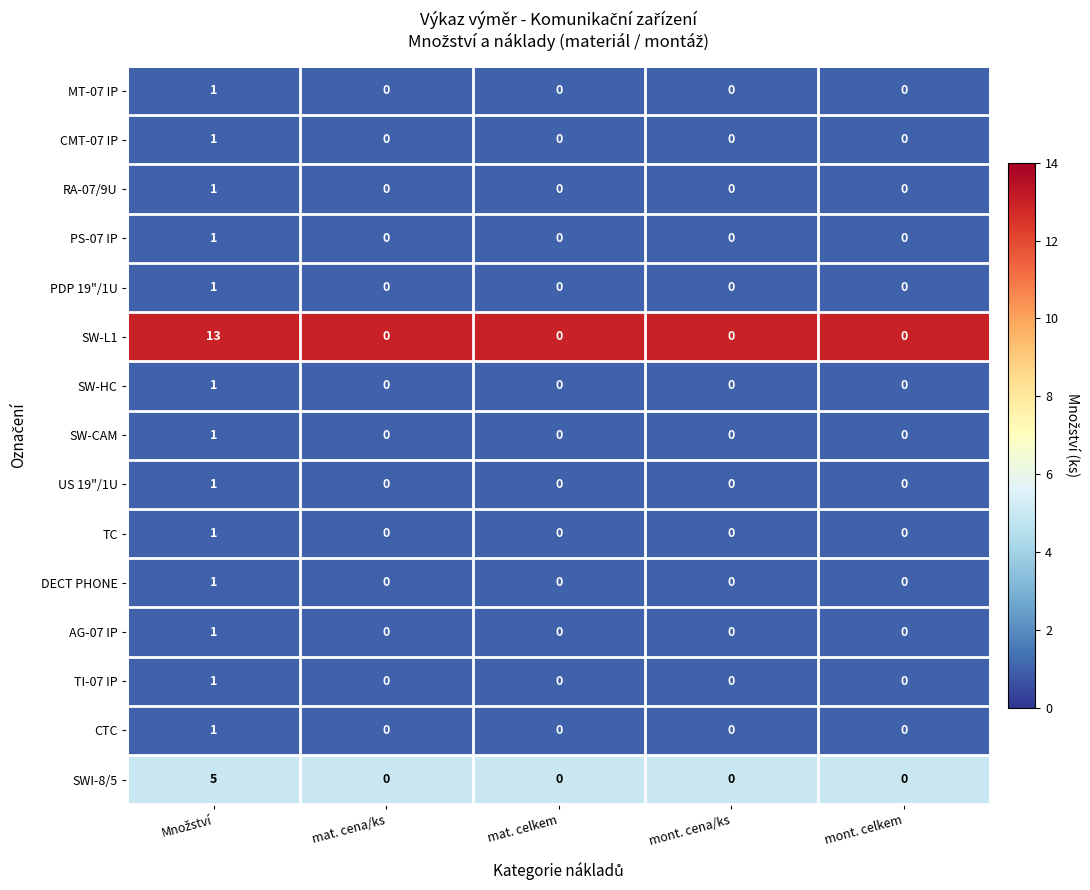

What is the maximum value shown in the chart?

13